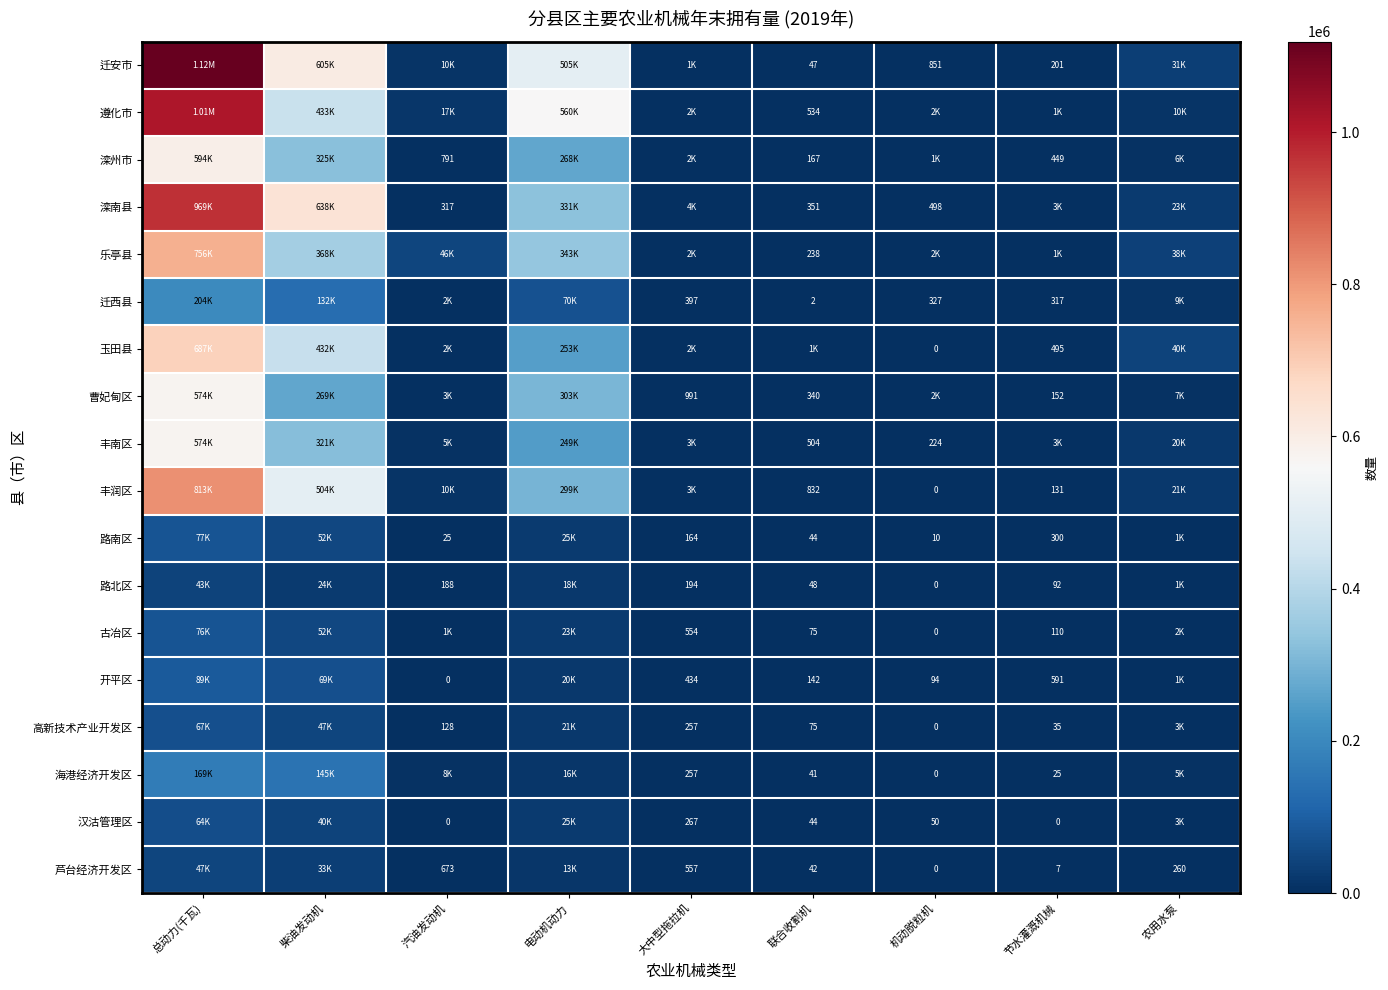

How many series are shown in this chart?

18